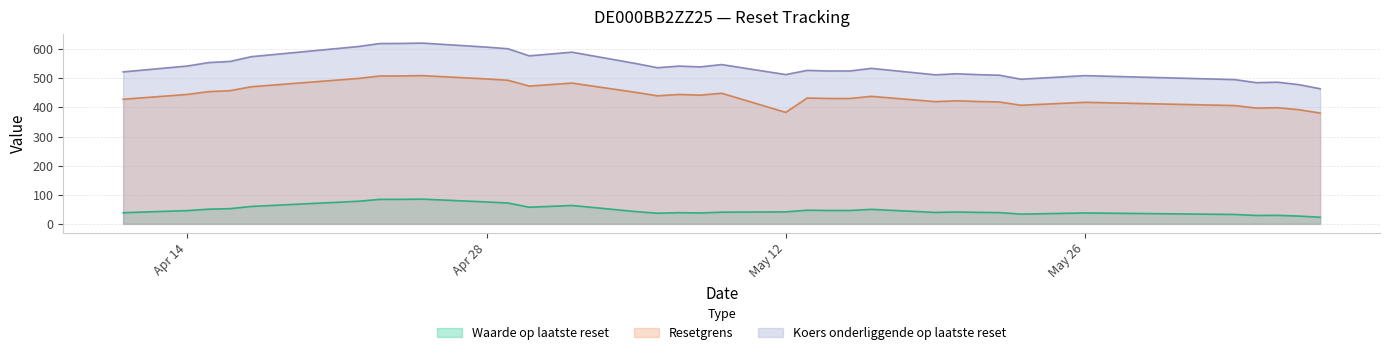

At Apr 28, list the series in order from largest to smallest.

Koers onderliggende op laatste reset, Resetgrens, Waarde op laatste reset